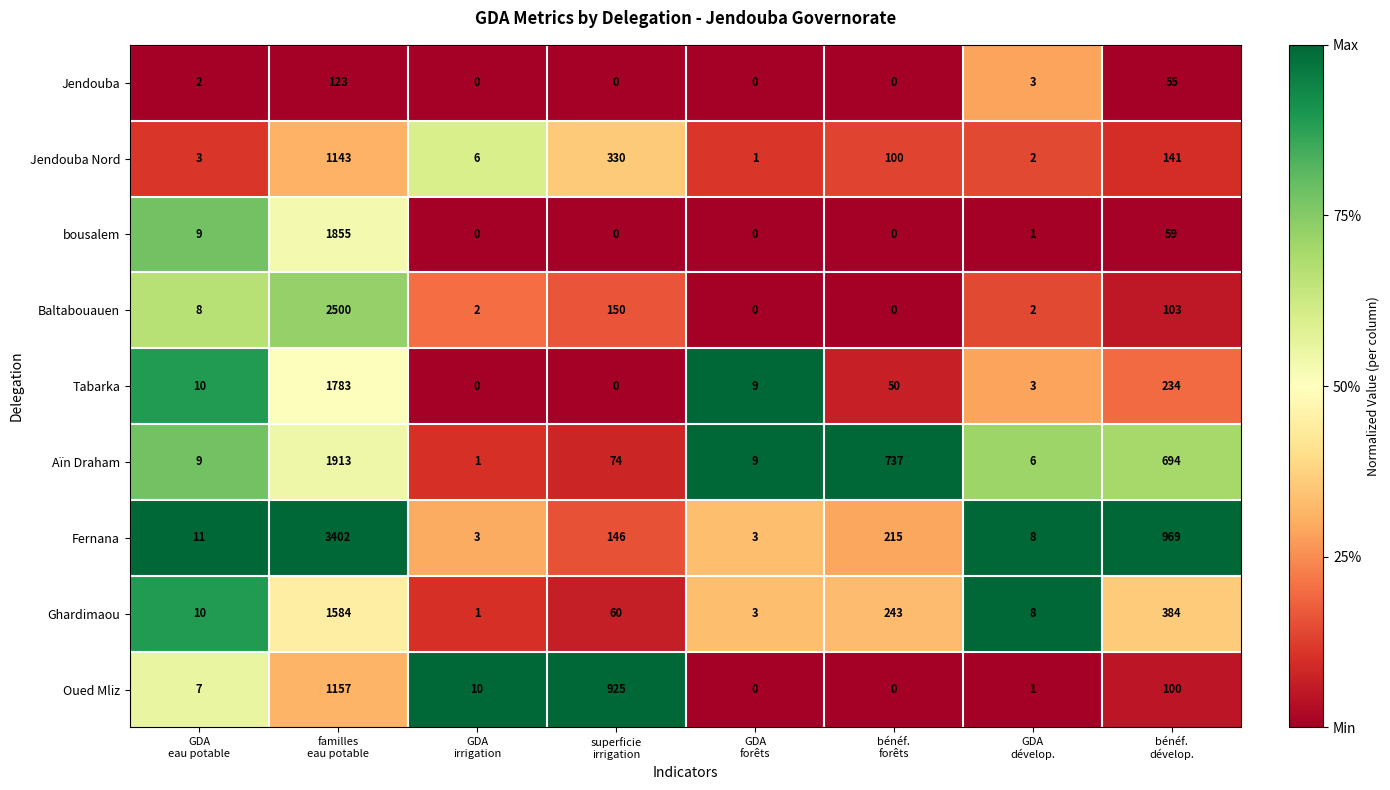

Rank the series by their maximum value, from lowest to highest.

Jendouba, Jendouba Nord, Oued Mliz, Ghardimaou, Tabarka, bousalem, Aïn Draham, Baltabouauen, Fernana